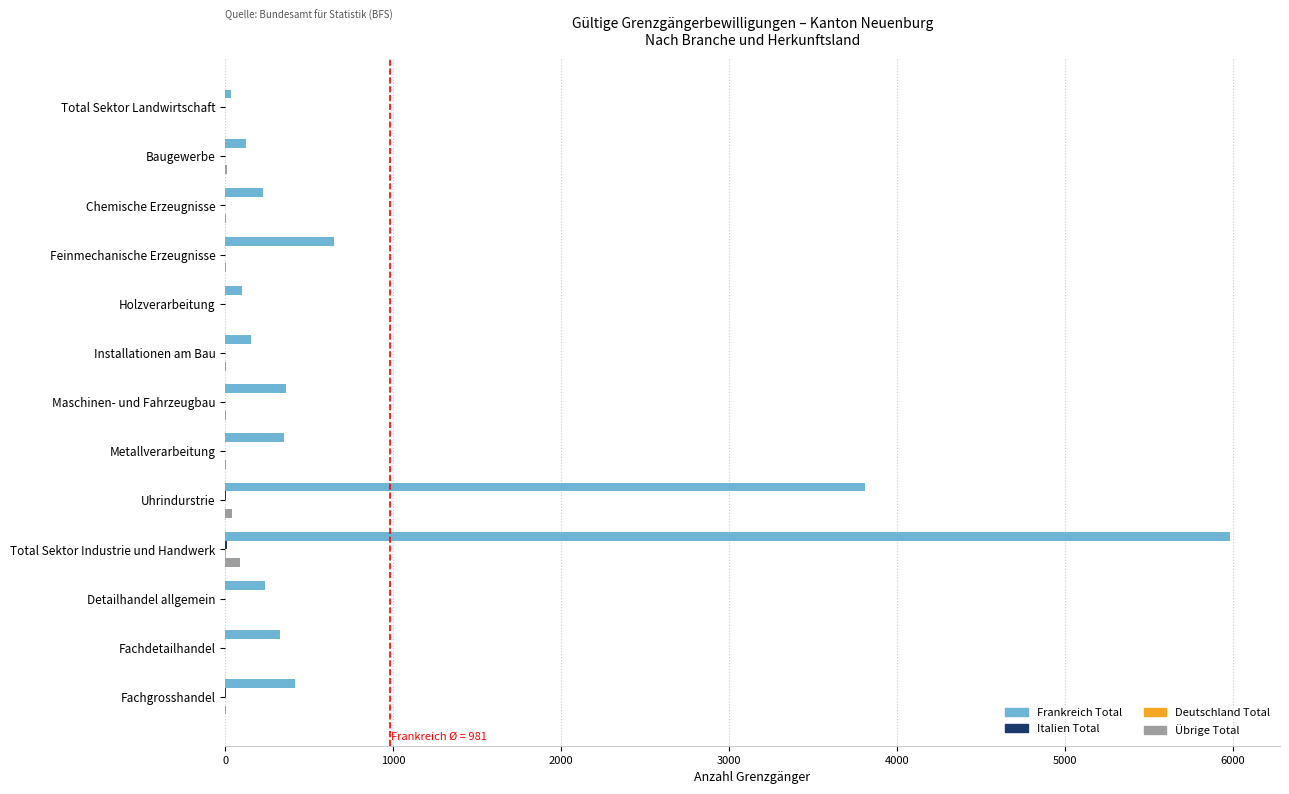

The value of Frankreich Total at Total Sektor Industrie und Handwerk is 2036. True or false?

False